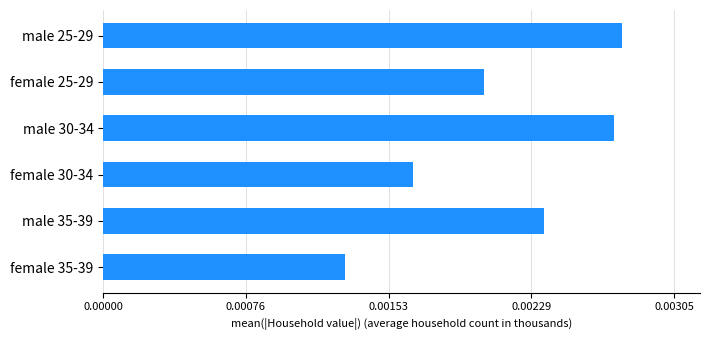

What is the label of the 4th bar from the top?

female 30-34